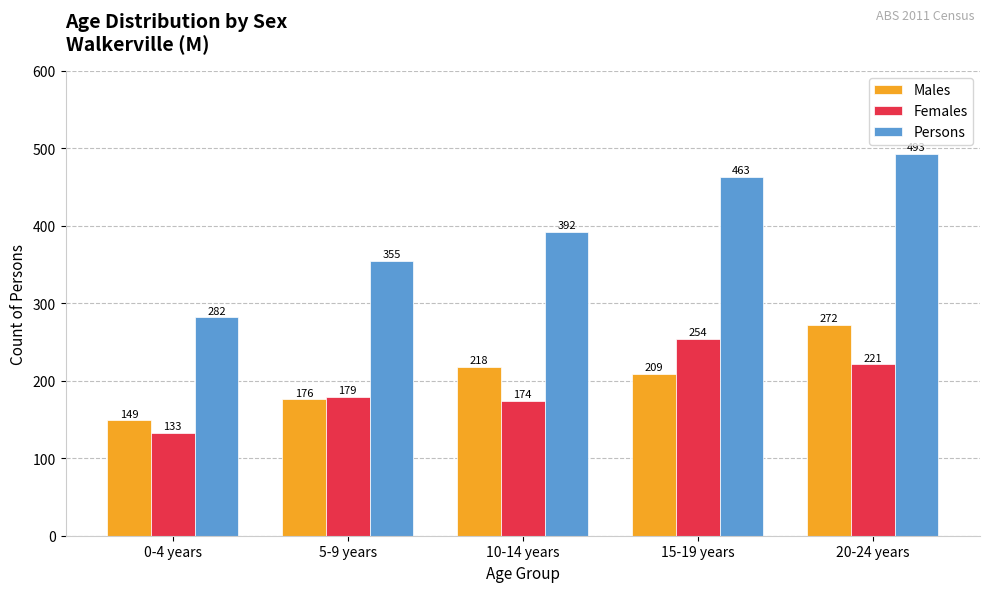

Which series has the largest range (max minus min)?

Persons